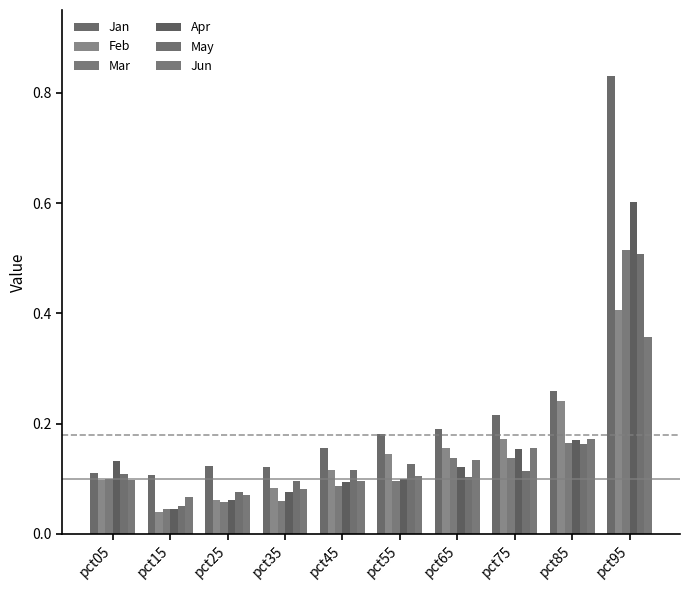

What is the sum of all May values?

1.5